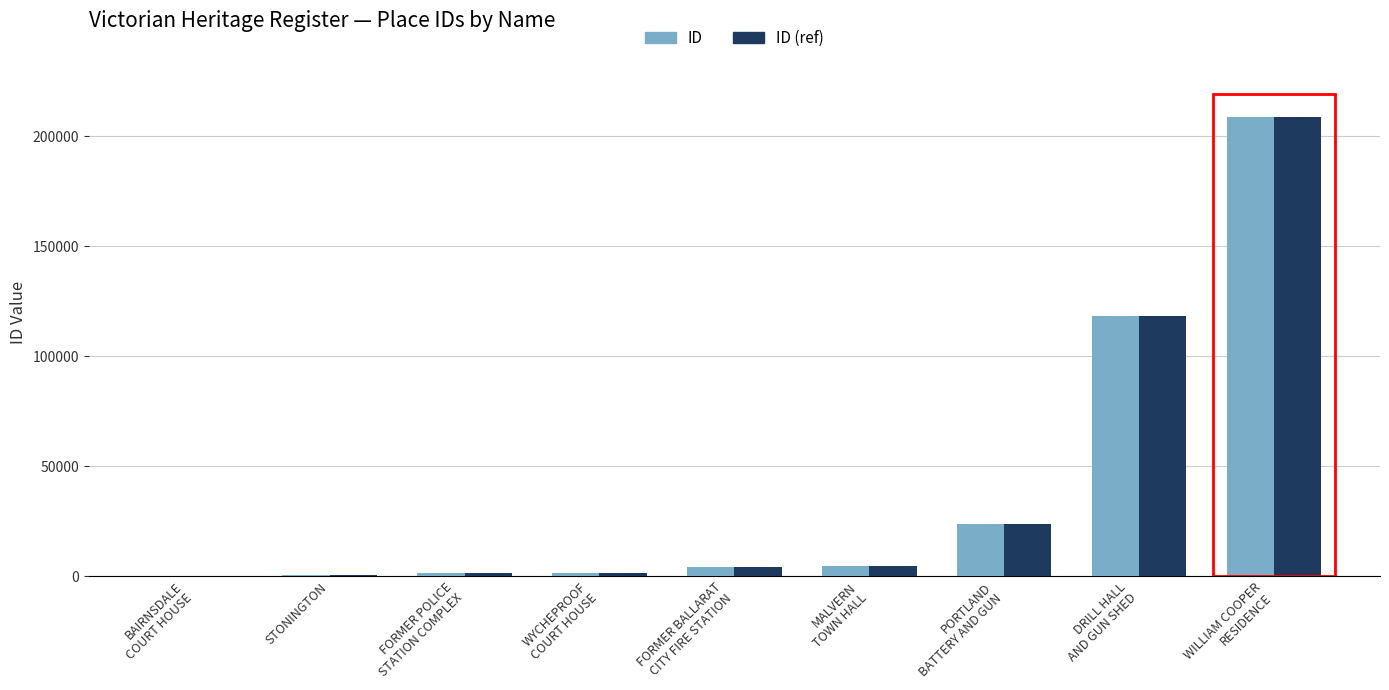

What is the maximum value for ID (ref)?

208949